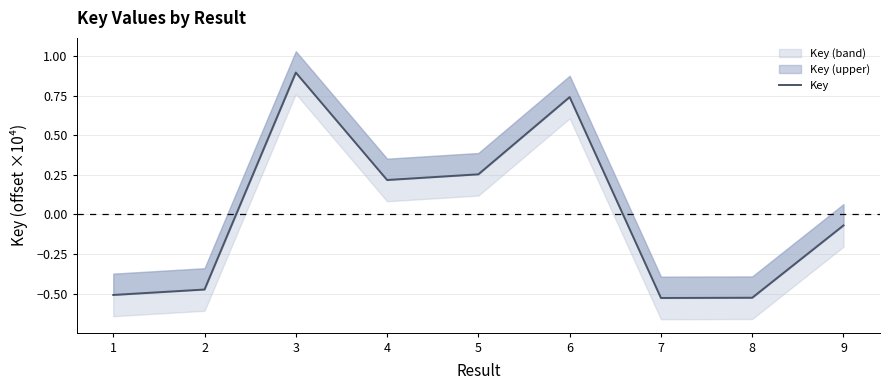

How many points are lower than both their immediate neighbors (excluding endpoints)?

2